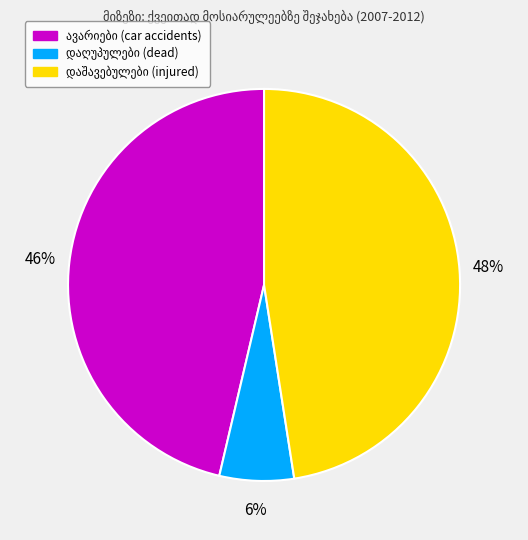

To the nearest percent, what is the average slice percentage?

33%